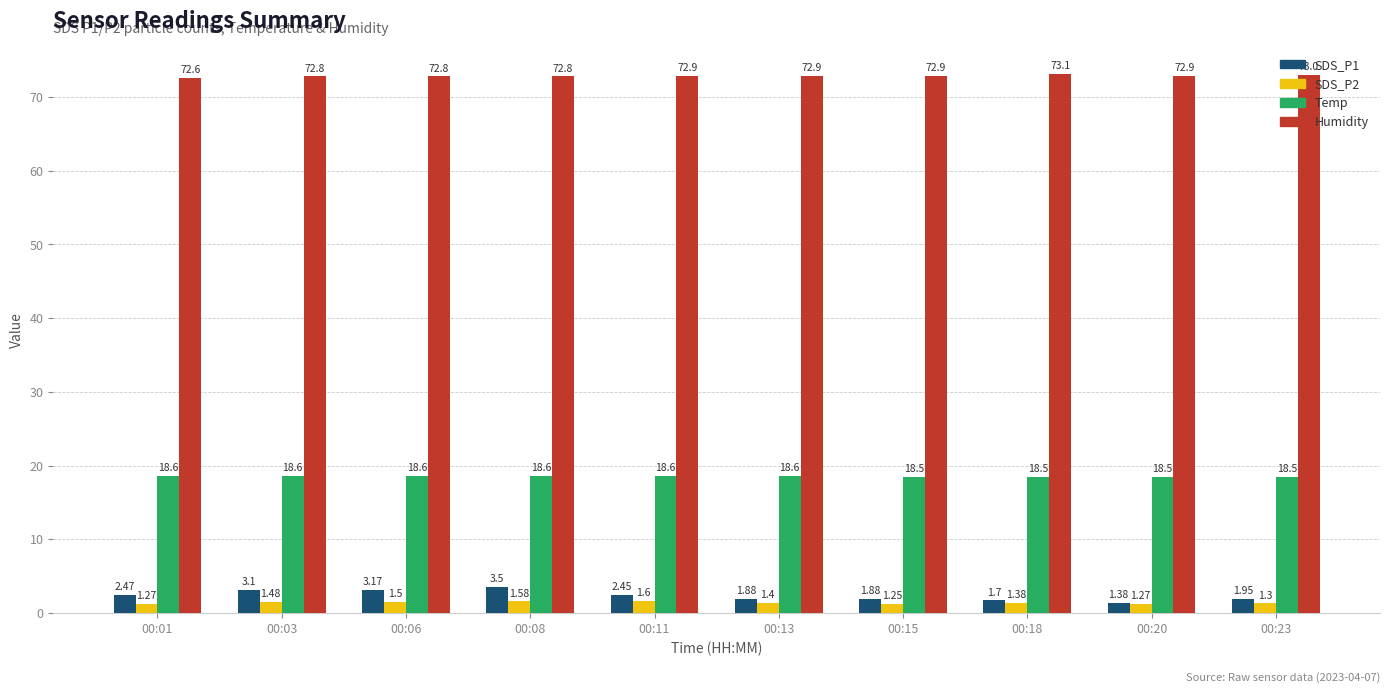

At which label does SDS_P1 reach its peak?

00:08